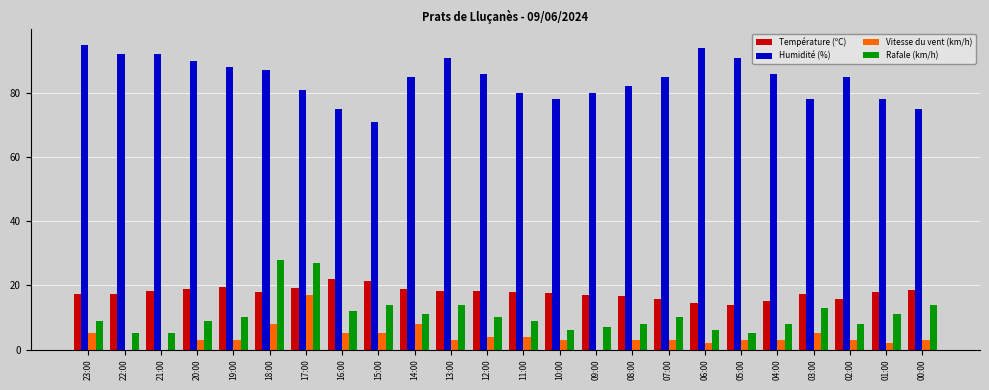

What is the sum of all Température (ºC) values?

425.0